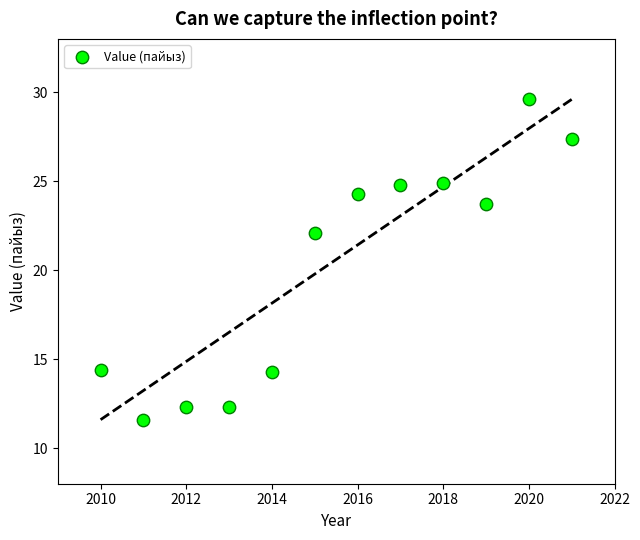

What Y value in the scatter plot is closest to 20?

22.1